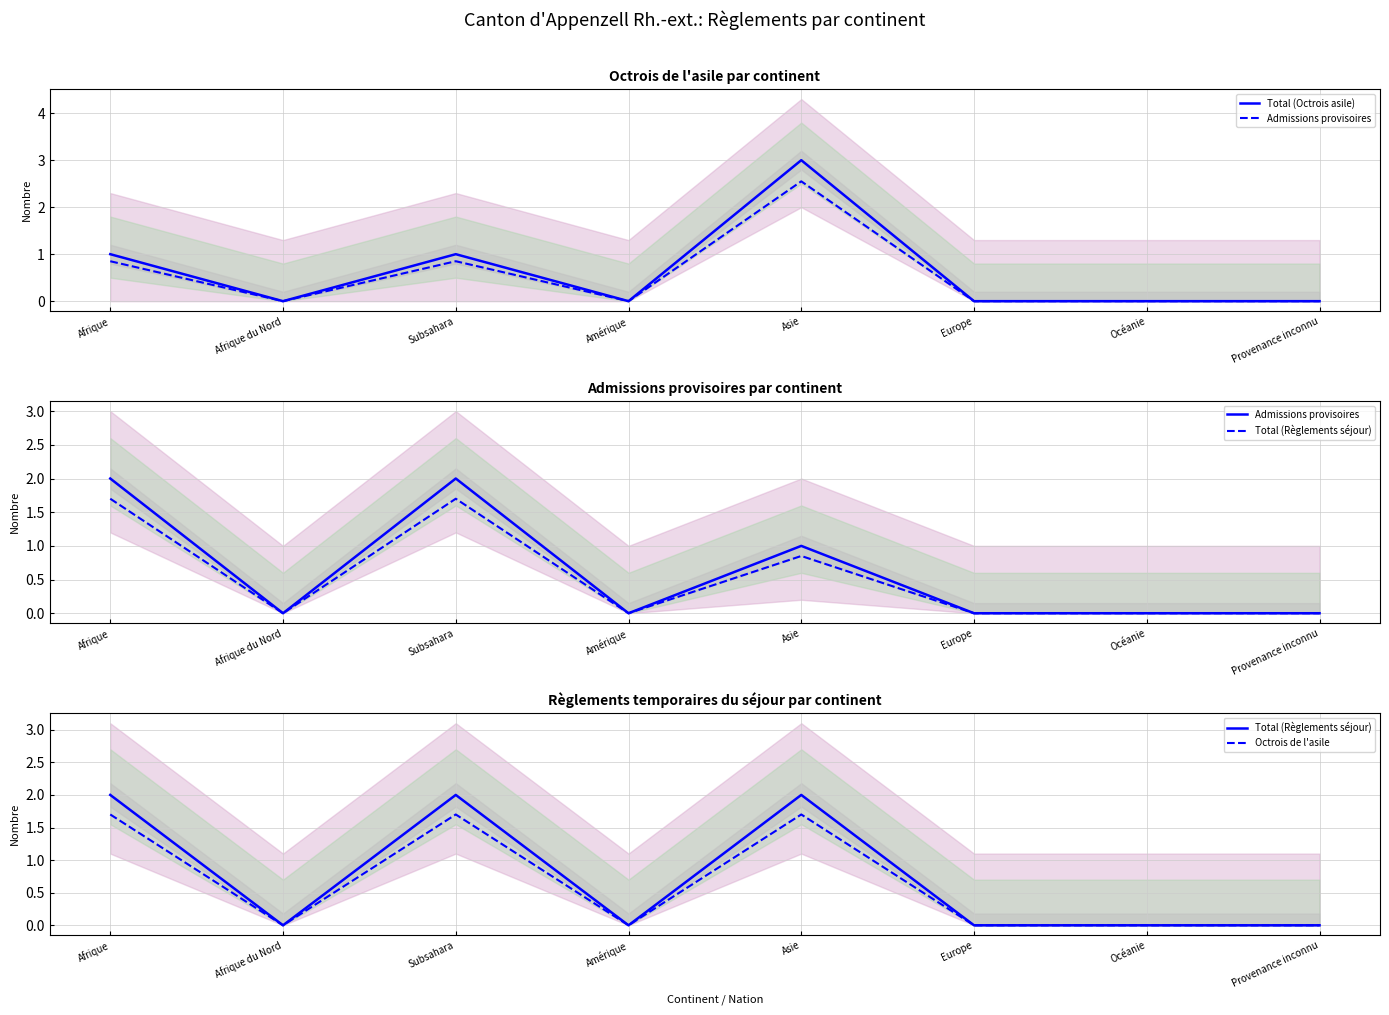

What position from the left is Afrique?

1